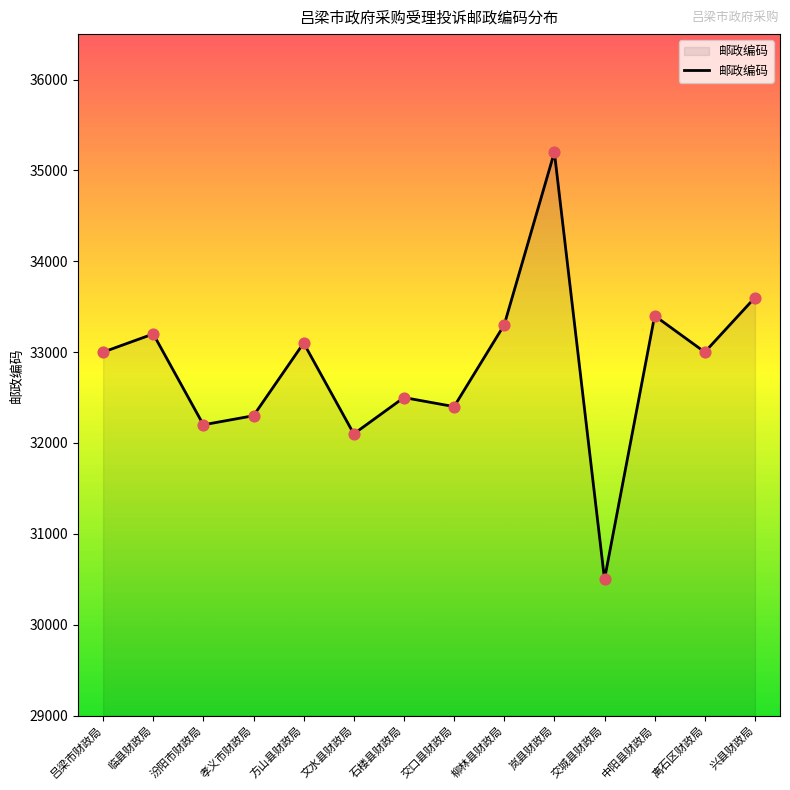

Between 中阳县财政局 and 交城县财政局, which is larger?

中阳县财政局